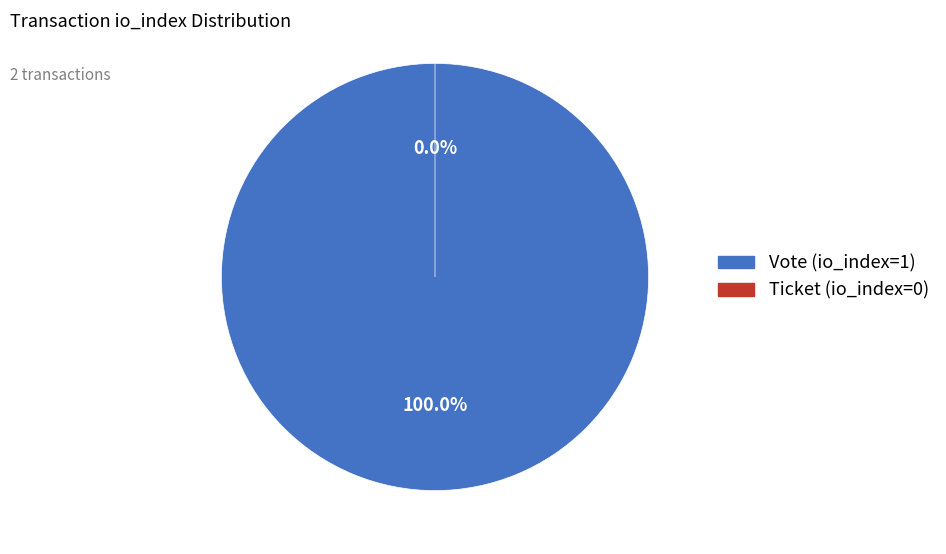

Do Ticket (io_index=0) and Vote (io_index=1) together represent more than half of the pie?

Yes